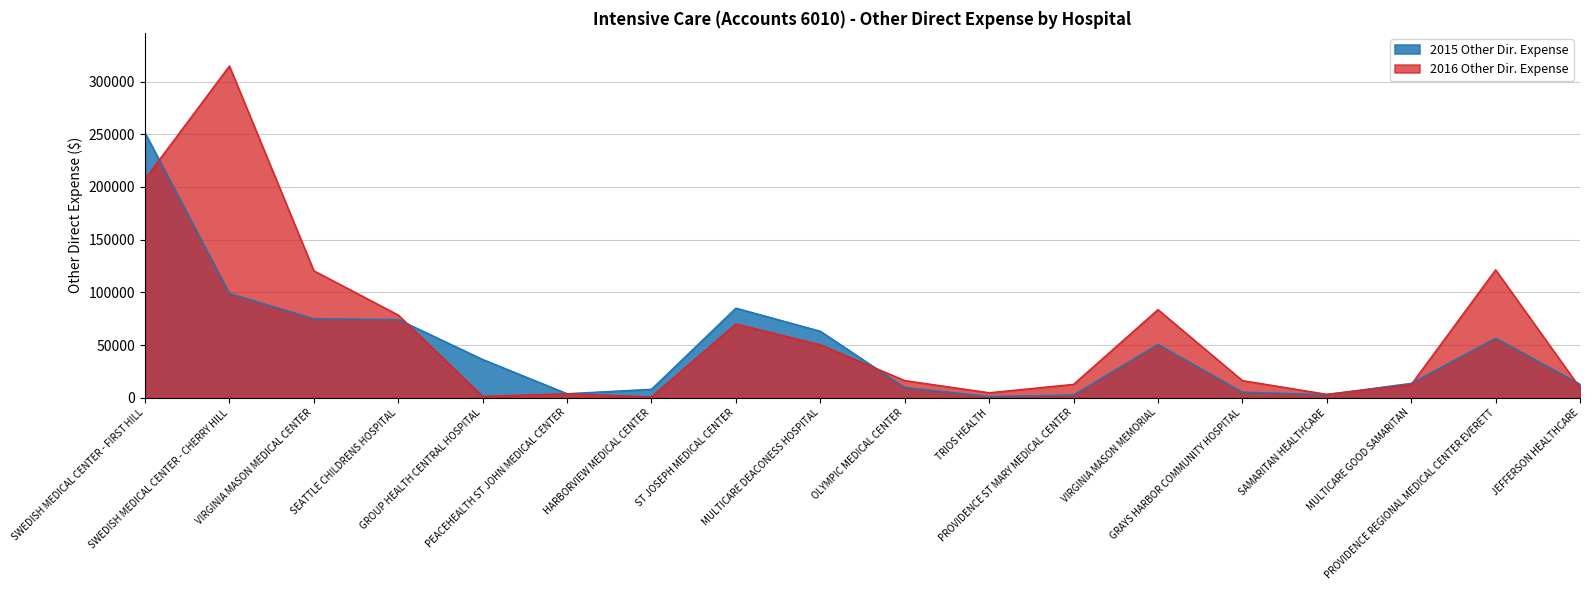

At how many categories does at least one series exceed 57844?

8